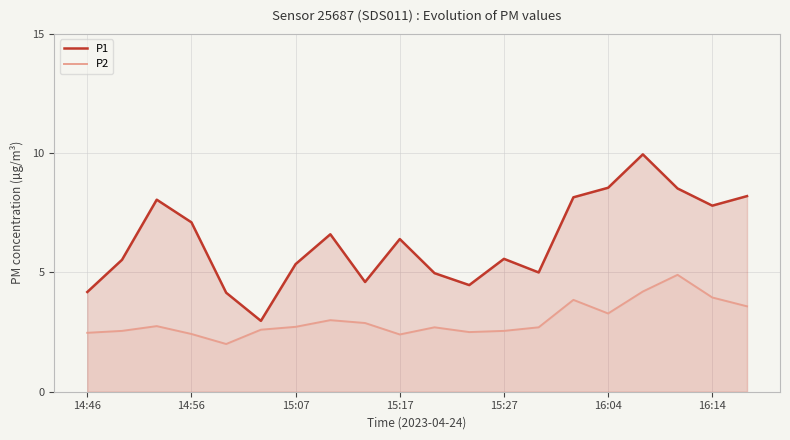

True or false: P2 and P1 intersect in this chart.

False